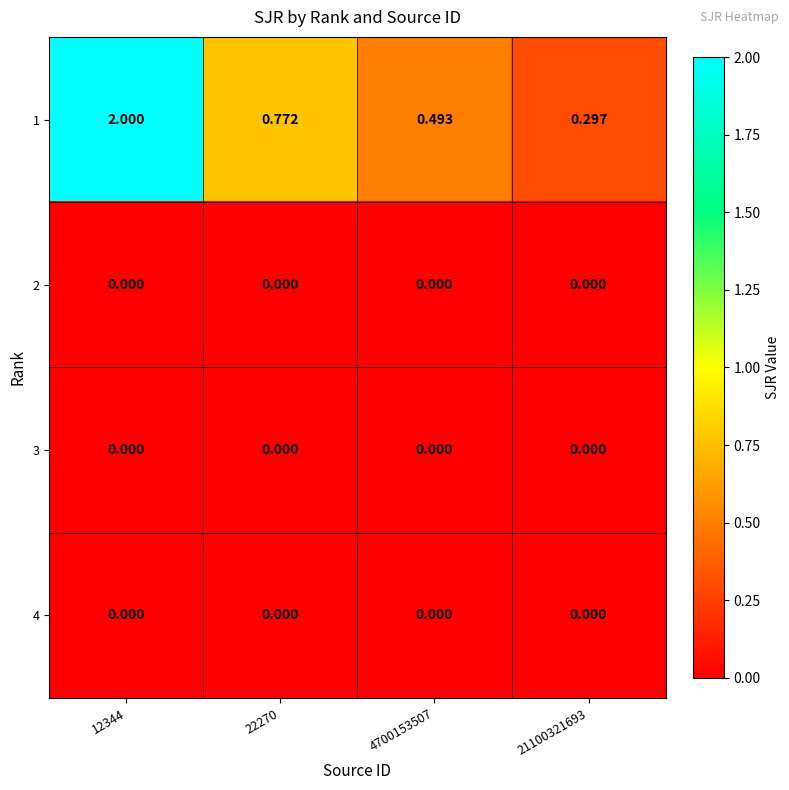

At how many categories does at least one series exceed 1?

1